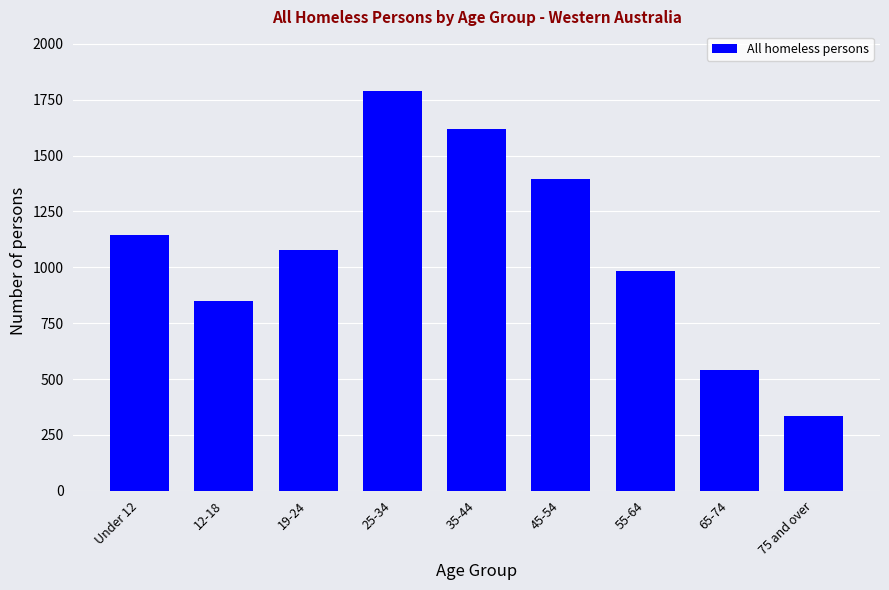

What is the difference between the maximum and minimum values?

1455